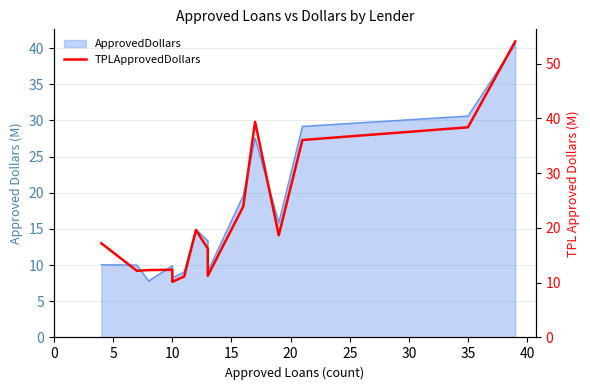

What is the difference between the second highest and minimum values?

29.2